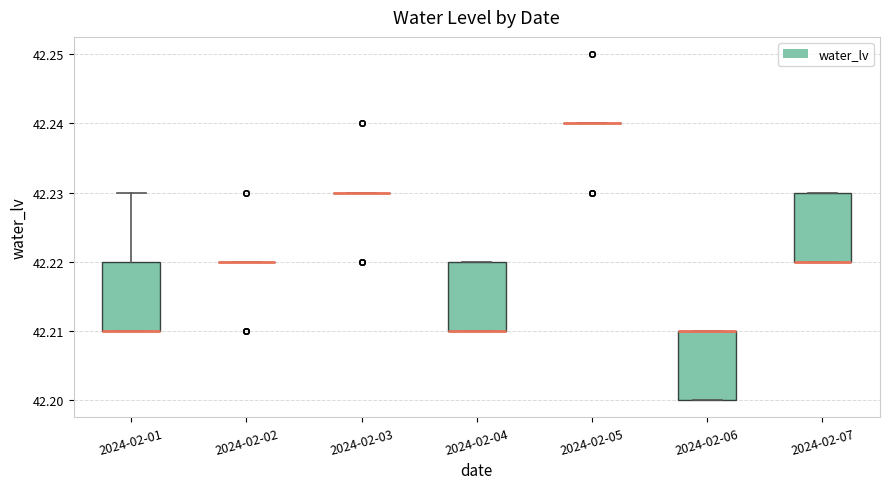

Reading left to right, transcribe this box plot: for each box, give where its median line is, the range the box spans, and where its two whiskers end, as read against the y-axis. The values are not printed on the chart, so give them approximately, as read against the axis.

2024-02-01: median 42.21 (drawn on the box's lower edge), box 42.21 to 42.22, whiskers 42.21 to 42.23
2024-02-02: box collapsed to a line at 42.22, whiskers 42.22 to 42.22
2024-02-03: box collapsed to a line at 42.23, whiskers 42.23 to 42.23
2024-02-04: median 42.21 (drawn on the box's lower edge), box 42.21 to 42.22, whiskers 42.21 to 42.22
2024-02-05: box collapsed to a line at 42.24, whiskers 42.24 to 42.24
2024-02-06: median 42.21 (drawn on the box's upper edge), box 42.20 to 42.21, whiskers 42.20 to 42.21
2024-02-07: median 42.22 (drawn on the box's lower edge), box 42.22 to 42.23, whiskers 42.22 to 42.23